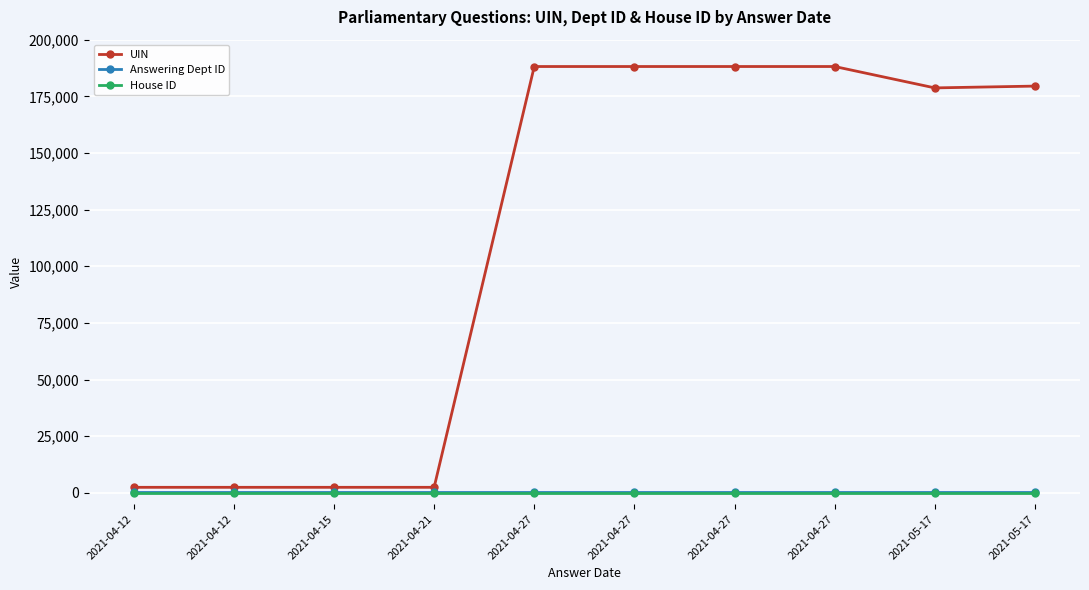

How many lines are shown in the chart?

3